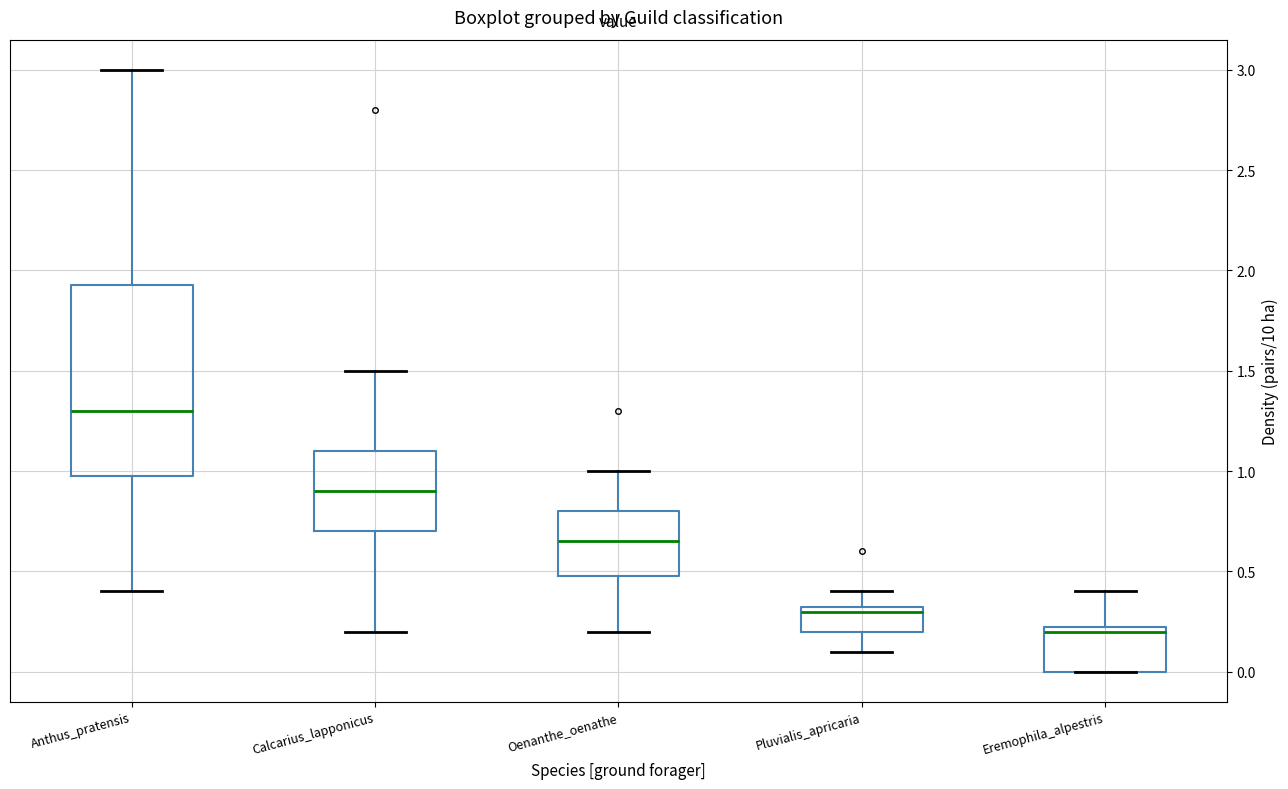

Which box is the tallest, from its lower edge to its upper edge?

Anthus_pratensis